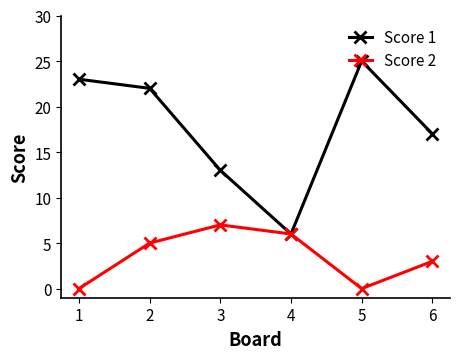

Rank the series by their maximum value, from lowest to highest.

Score 2, Score 1